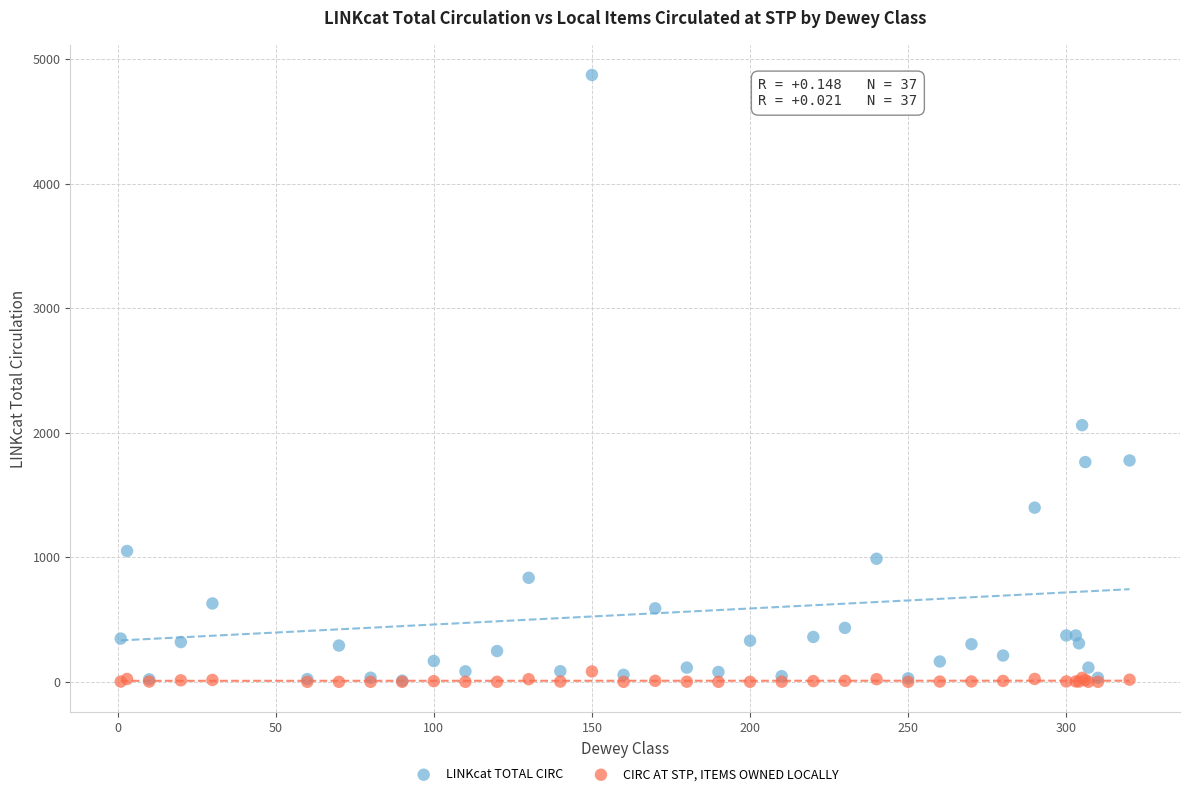

In the LINKcat TOTAL CIRC series, what Y value is closest to 2440?

2060